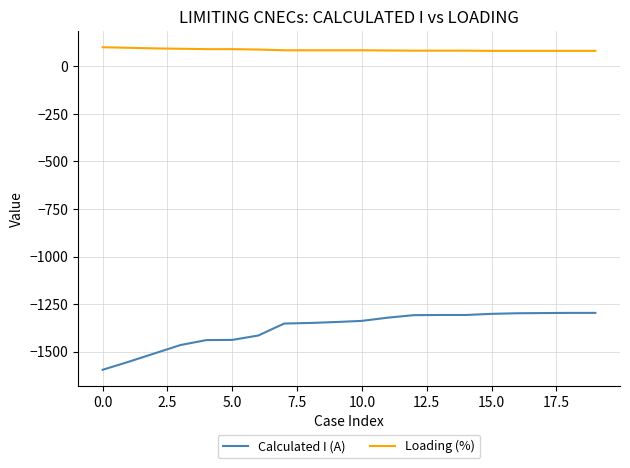

True or false: Loading (%) and Calculated I (A) cross at least once.

False